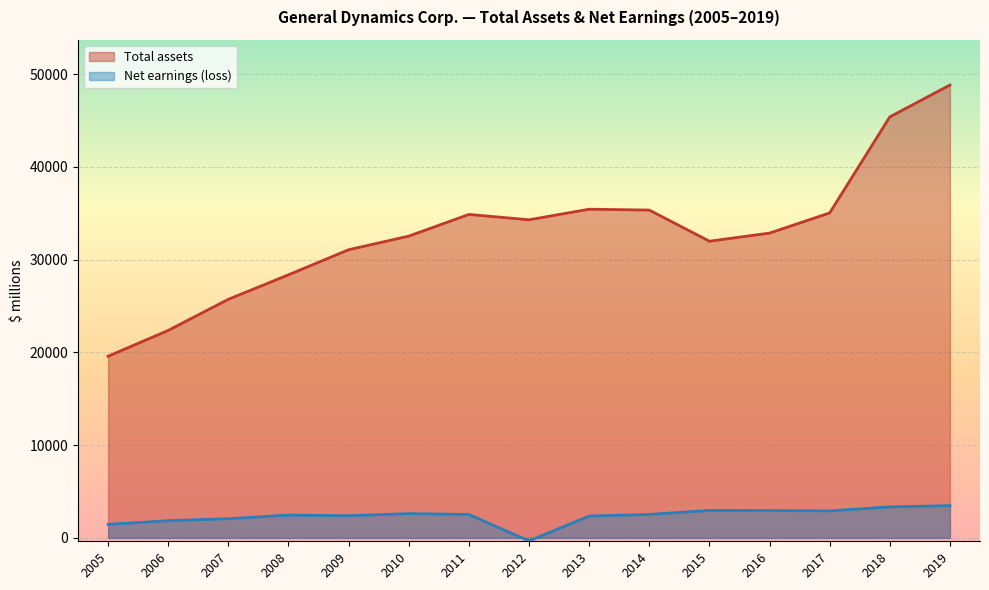

True or false: Net earnings (loss) has a value of 2912 at 2017.

True